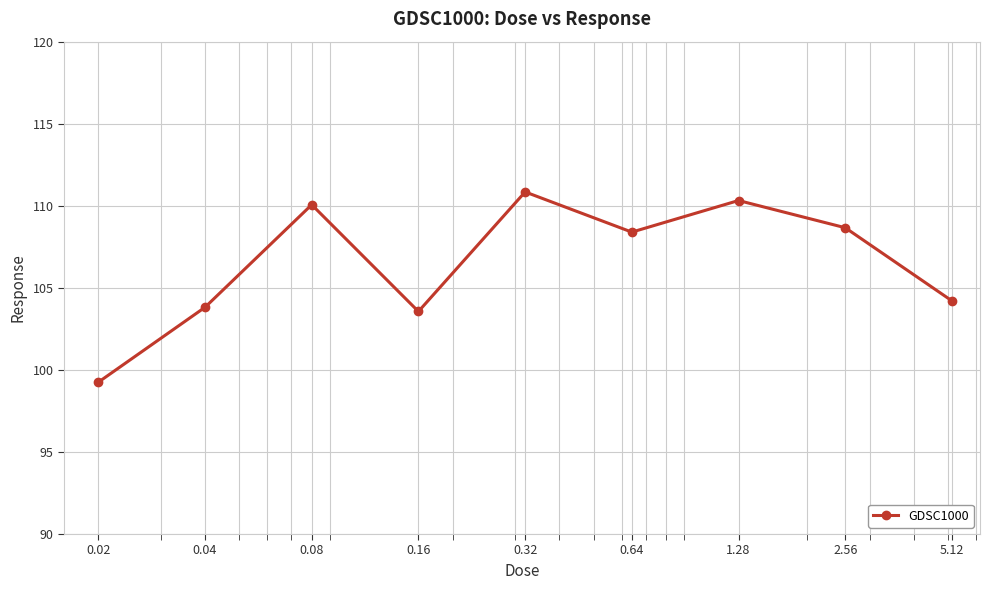

What is the greatest value displayed?

110.8